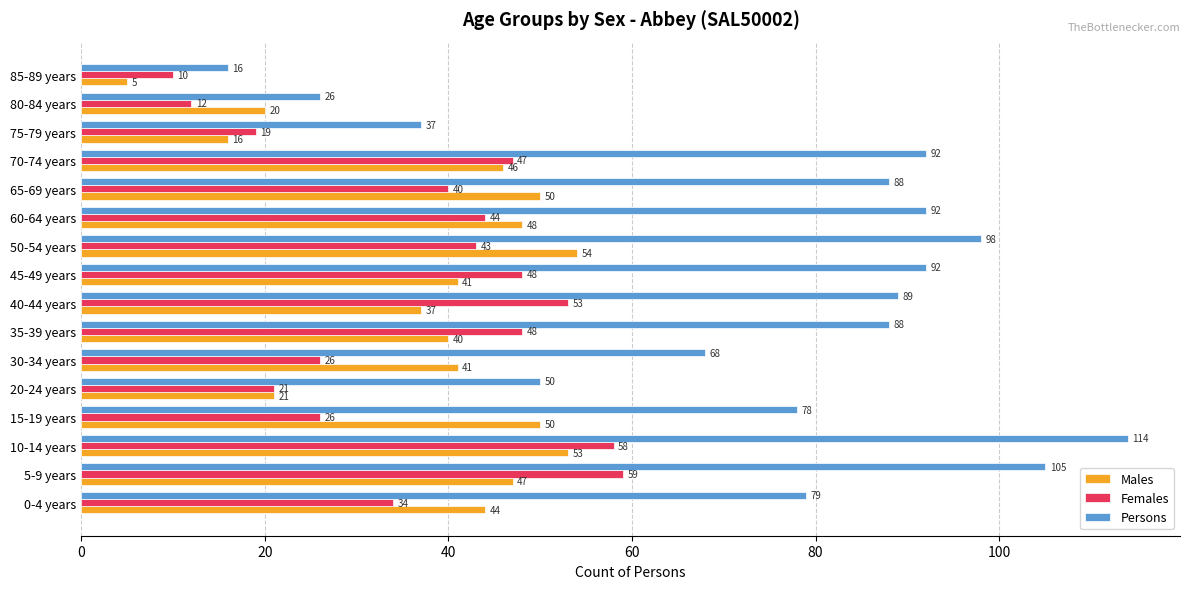

The Females series shows 58 at 10-14 years. True or false?

True